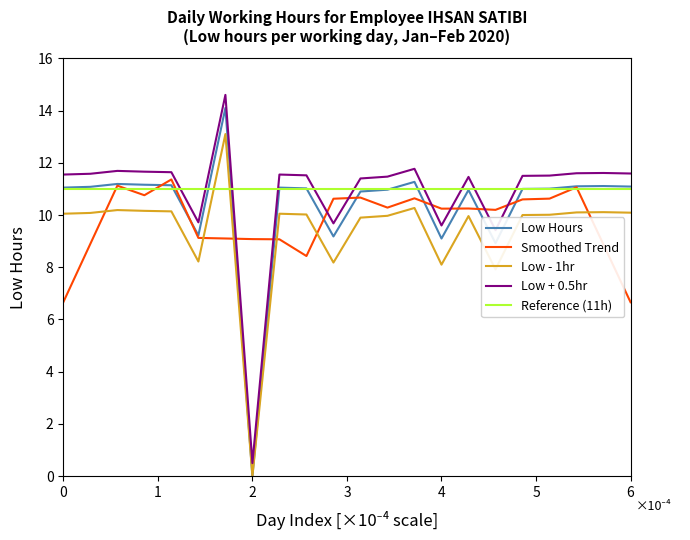

True or false: Smoothed Trend and Low + 0.5hr cross at least once.

True